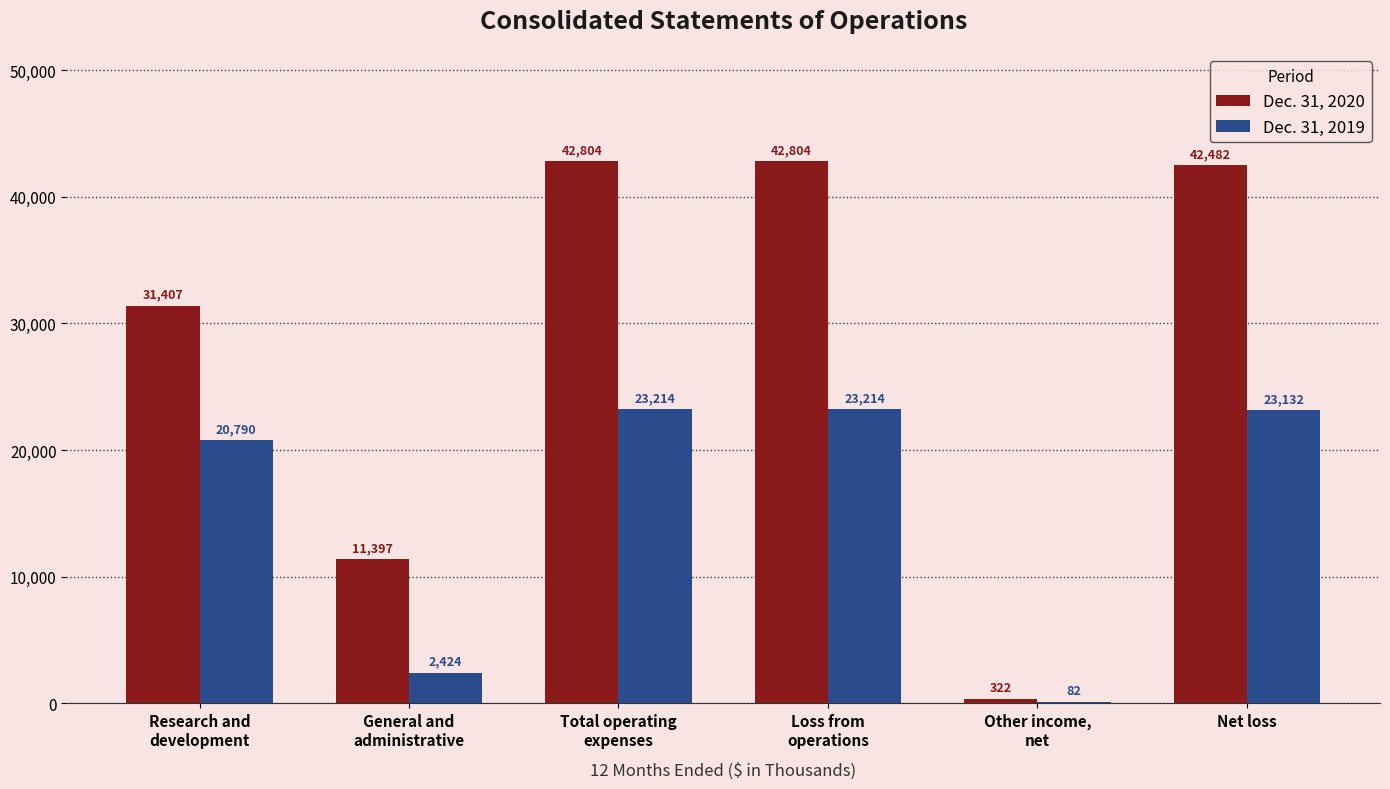

Reading left to right, transcribe all the data shown in this chart.

Dec. 31, 2020: 31407	11397	42804	42804	322	42482
Dec. 31, 2019: 20790	2424	23214	23214	82	23132